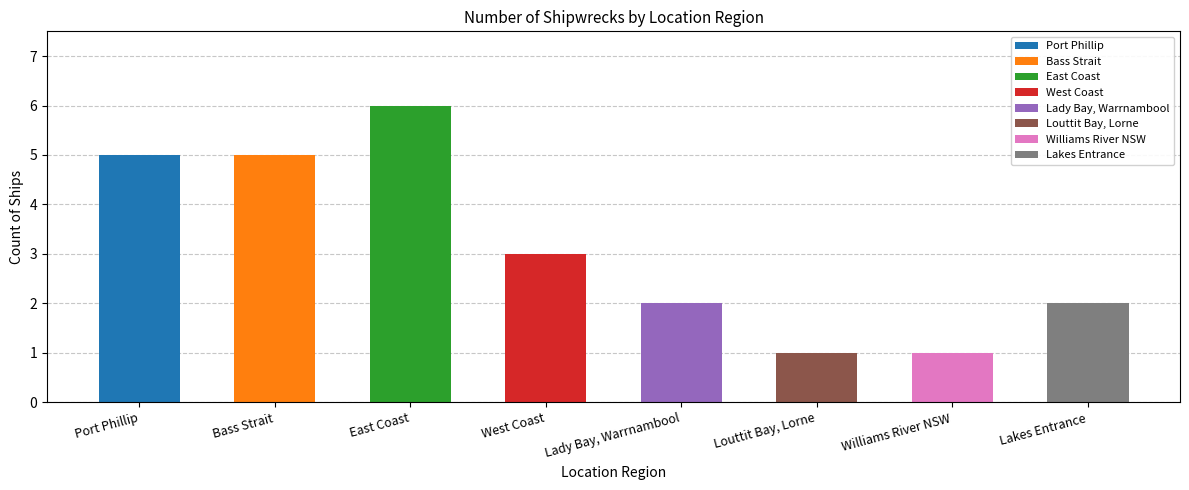

Is it true that the value at Louttit Bay, Lorne is 0?

False